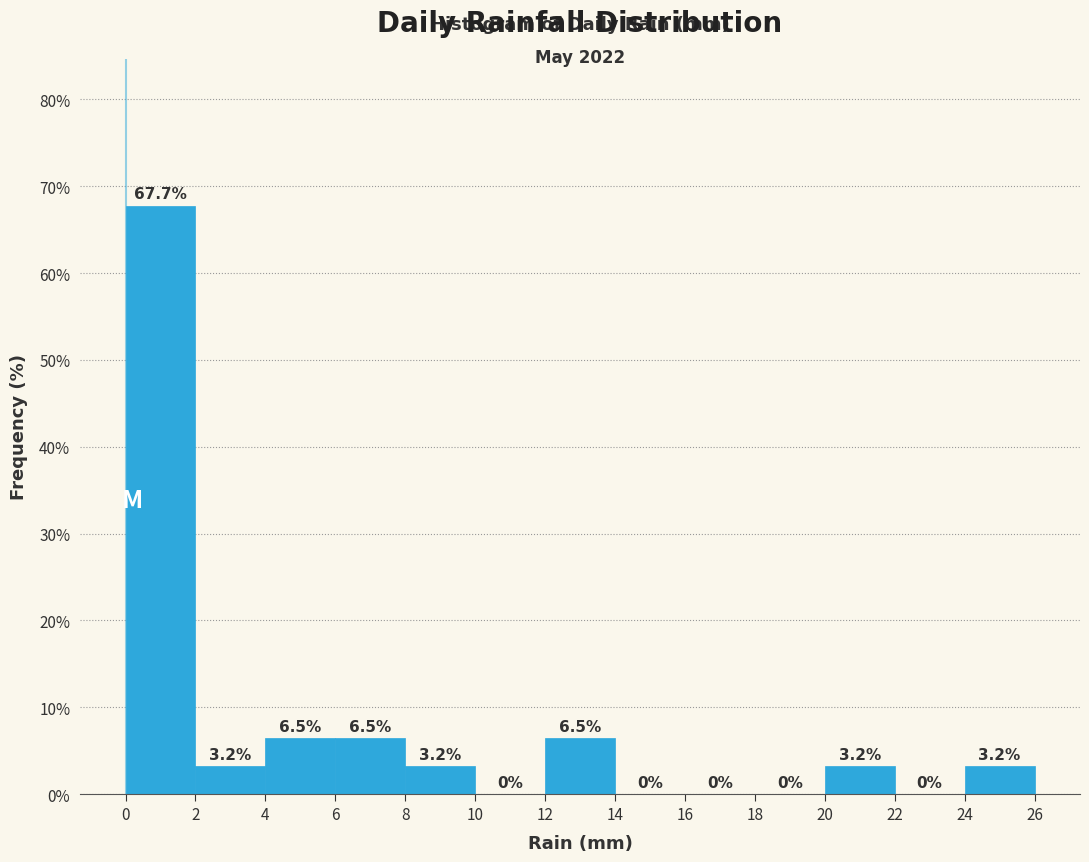

What is the height of the bar covering 24 to 26 on the x-axis?

3.2